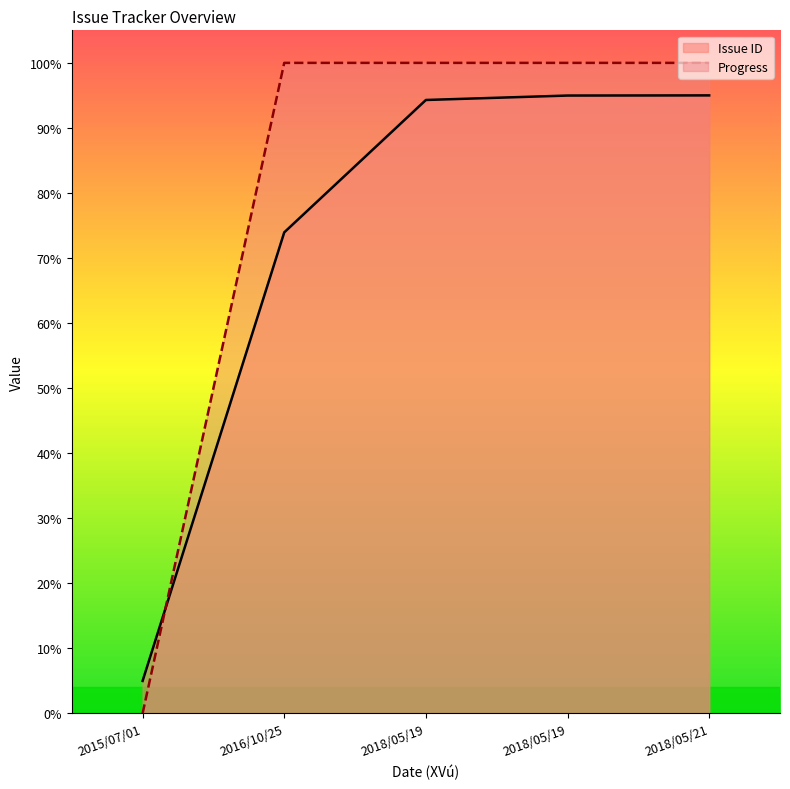

What is the highest value of the Issue ID series?

95.0